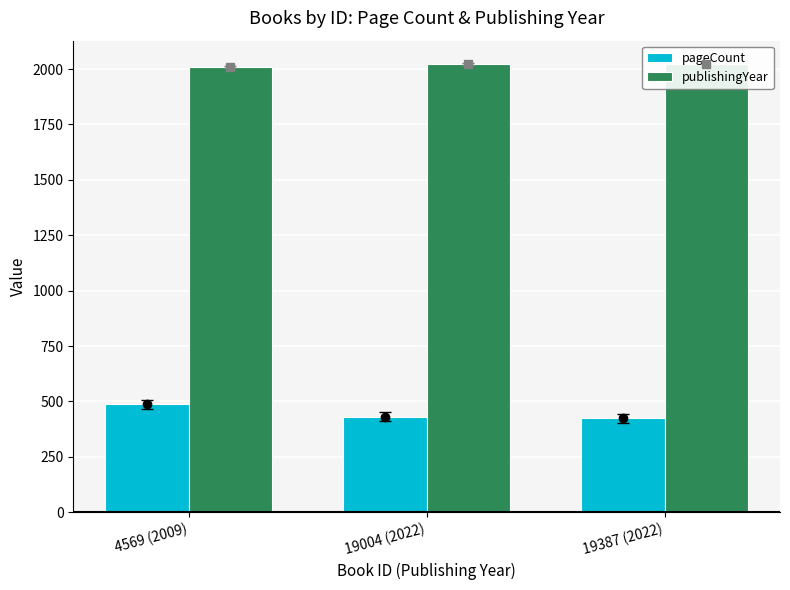

What is the average value of the publishingYear series?

2018